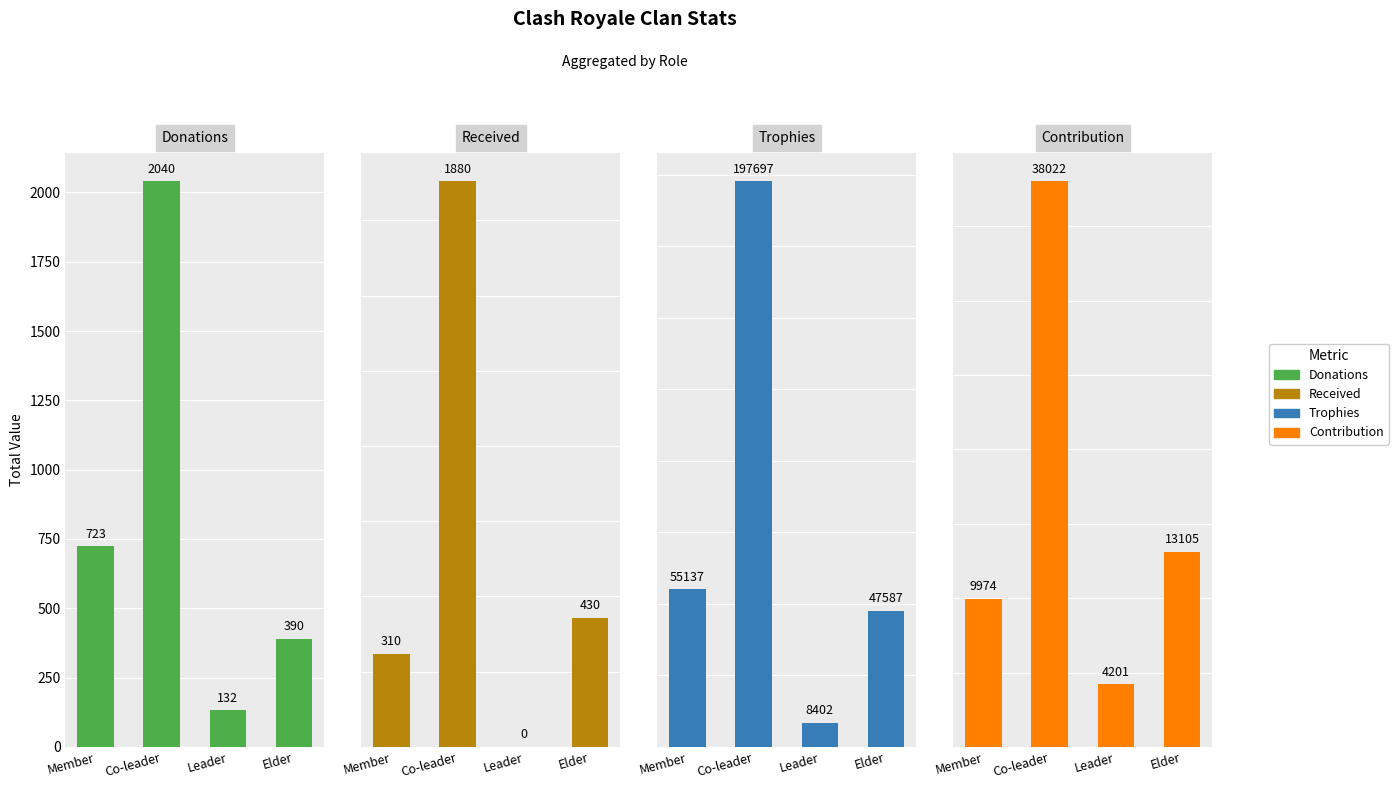

What is the sum of all Donations values?

3285